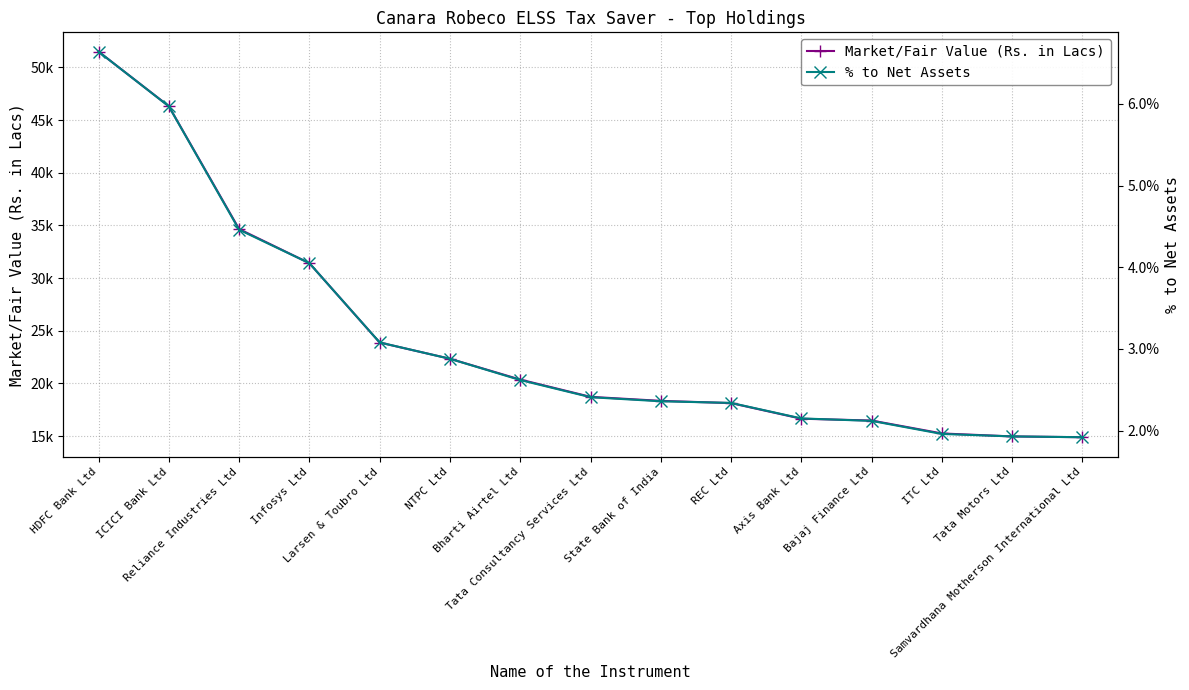

Reading left to right, list all the values displayed in this chart.

Market/Fair Value (Rs. in Lacs): HDFC Bank Ltd=51494.7	ICICI Bank Ltd=46315.1	Reliance Industries Ltd=34650.5	Infosys Ltd=31412.8	Larsen & Toubro Ltd=23879.4	NTPC Ltd=22340.4	Bharti Airtel Ltd=20363.4	Tata Consultancy Services Ltd=18724.0	State Bank of India=18342.8	REC Ltd=18130.6	Axis Bank Ltd=16649.0	Bajaj Finance Ltd=16474.6	ITC Ltd=15247.8	Tata Motors Ltd=14967.3	Samvardhana Motherson International Ltd=14891.2
% to Net Assets: HDFC Bank Ltd=6.6	ICICI Bank Ltd=6.0	Reliance Industries Ltd=4.5	Infosys Ltd=4.0	Larsen & Toubro Ltd=3.1	NTPC Ltd=2.9	Bharti Airtel Ltd=2.6	Tata Consultancy Services Ltd=2.4	State Bank of India=2.4	REC Ltd=2.3	Axis Bank Ltd=2.1	Bajaj Finance Ltd=2.1	ITC Ltd=2.0	Tata Motors Ltd=1.9	Samvardhana Motherson International Ltd=1.9